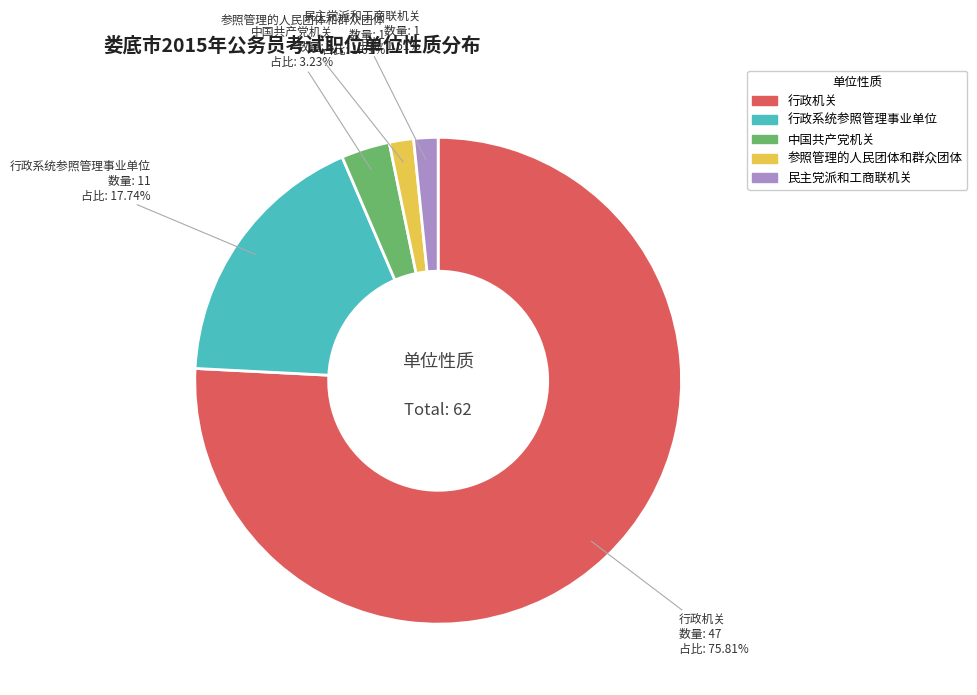

Which has a higher value, 民主党派和工商联机关 or 行政机关?

行政机关